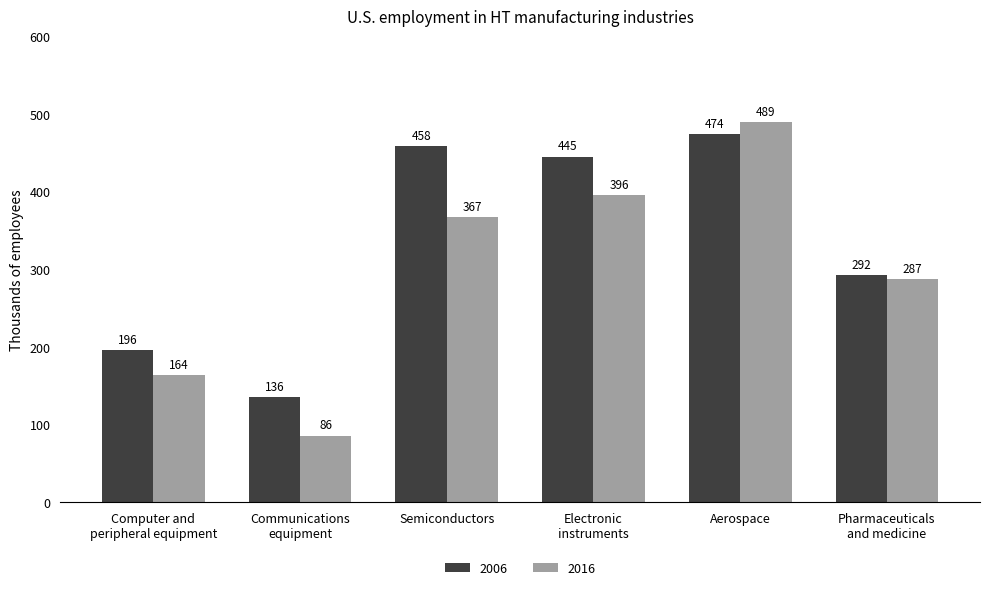

Rank the series at Pharmaceuticals
and medicine from highest to lowest value.

2006, 2016